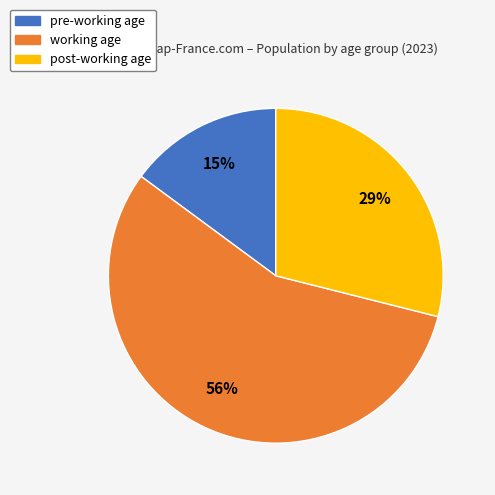

The post-working age slice represents 42% of the pie. True or false?

False